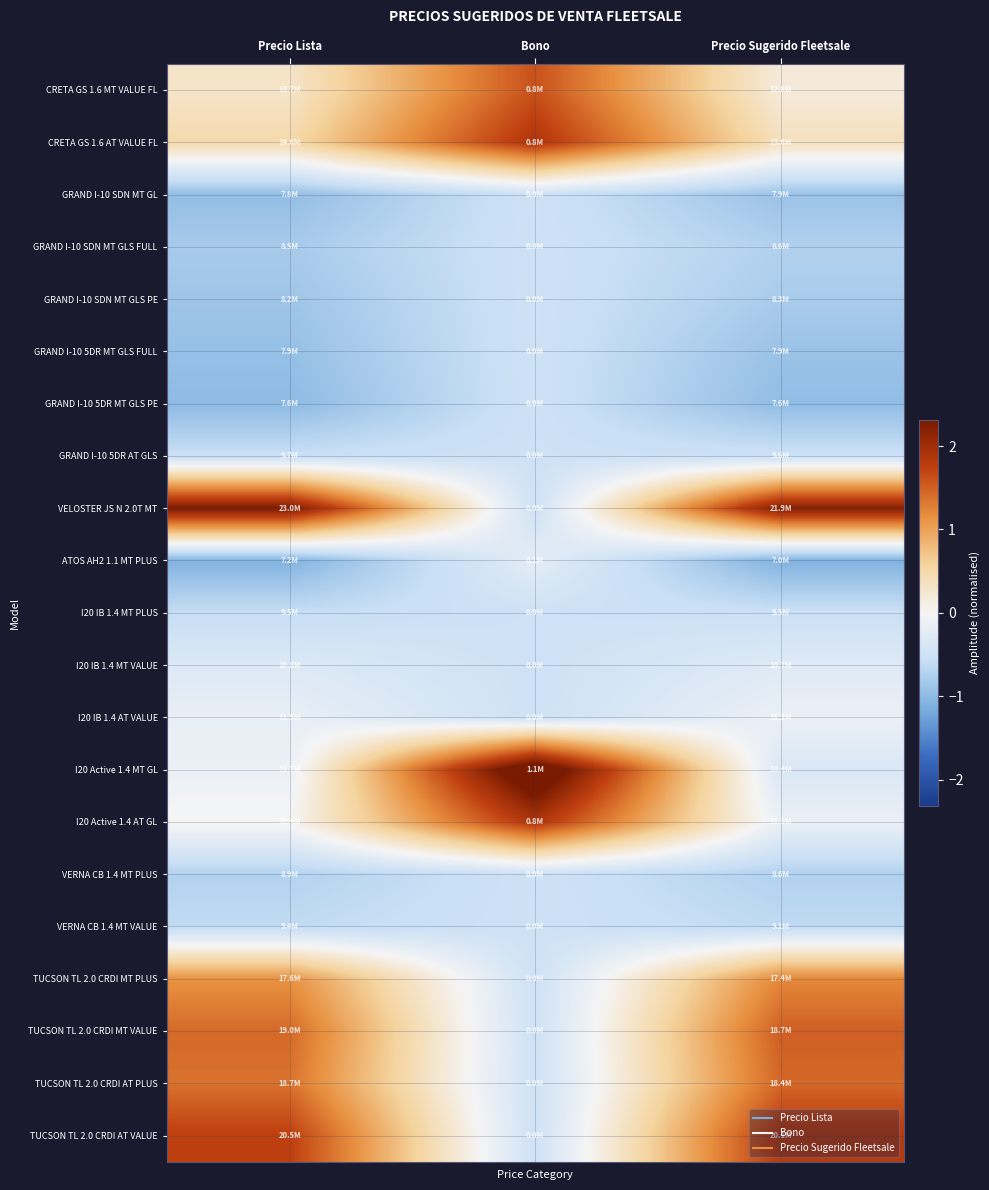

Count the number of data series in this chart.

21